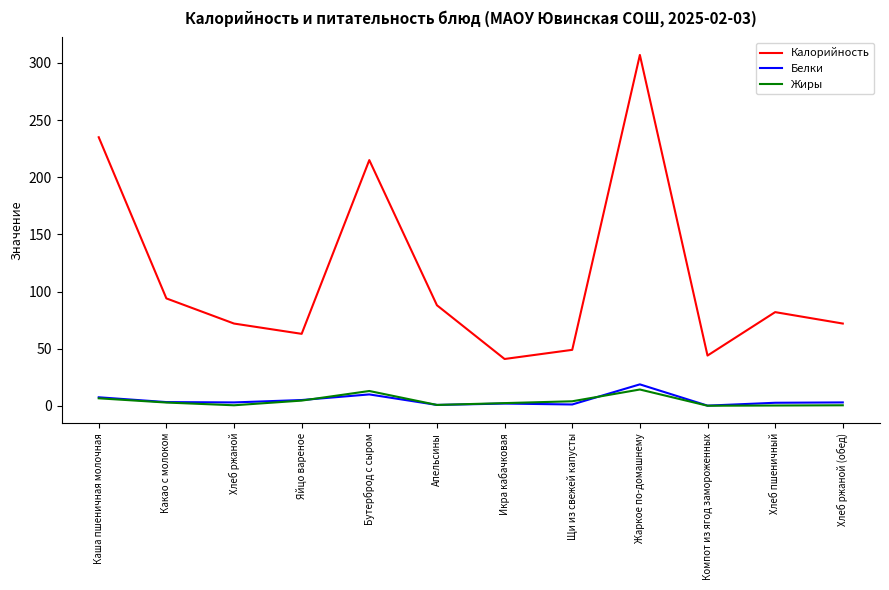

What is the spread (max minus min) of values at Яйцо вареное?

58.4